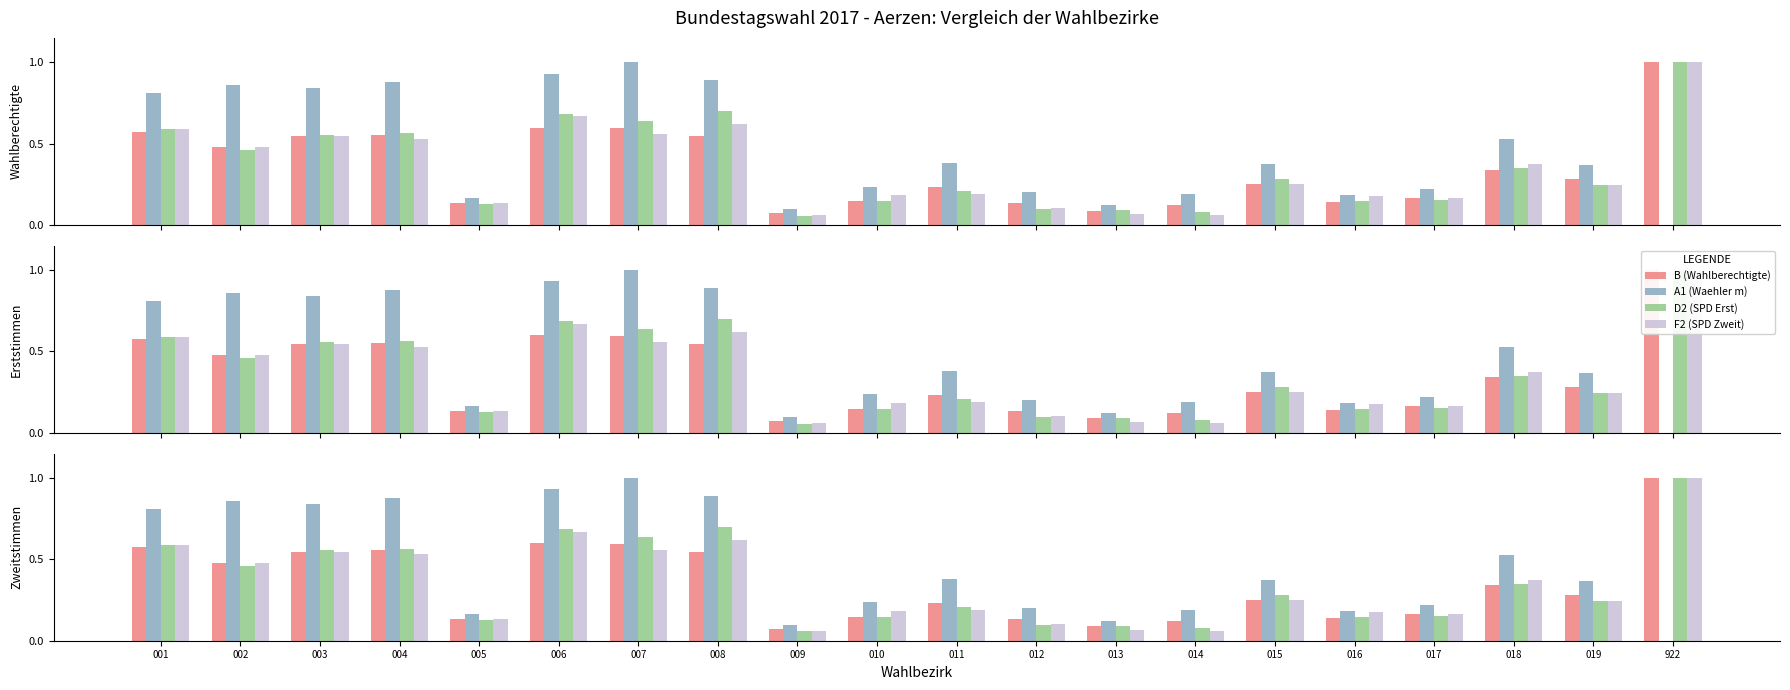

Count the number of data series in this chart.

4